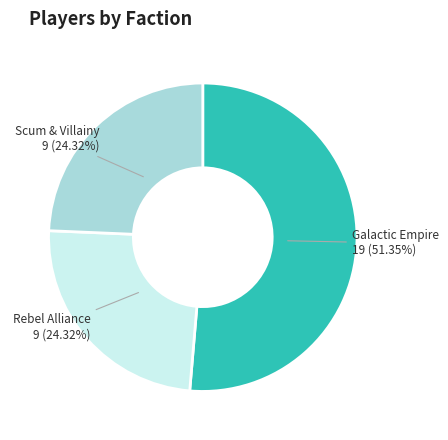

Is there a majority slice in this chart?

Yes